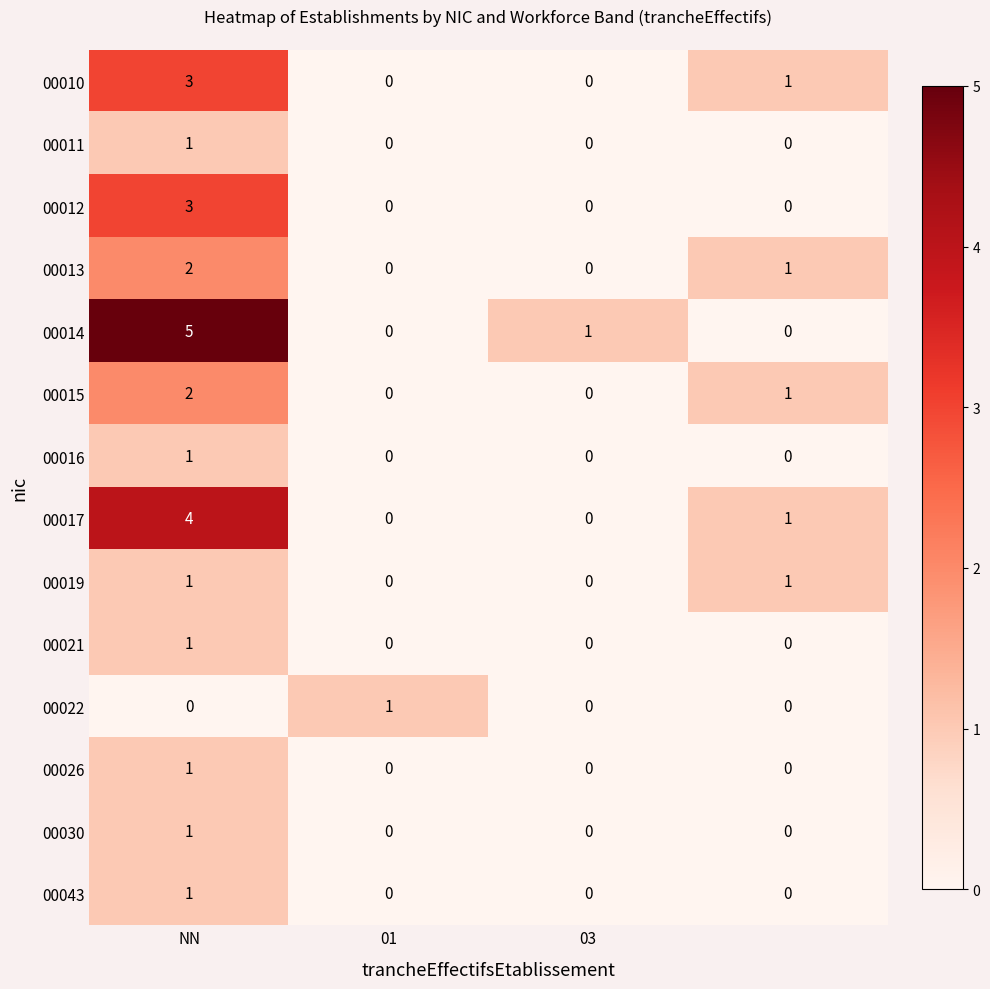

Which series has the largest range (max minus min)?

00014